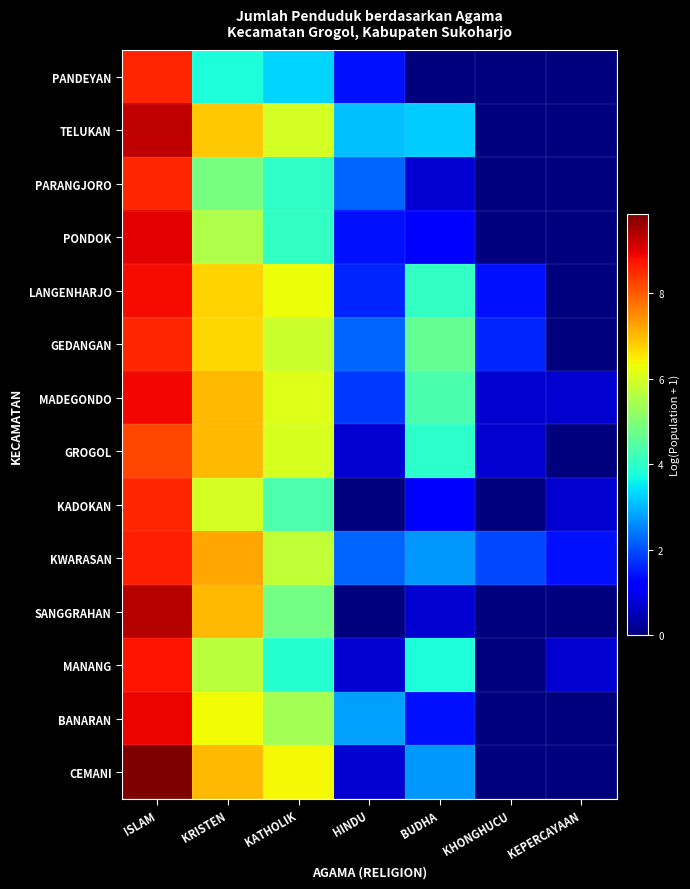

Reading right to left, extract all data points from this chart.

PANDEYAN: KEPERCAYAAN=0.0	KHONGHUCU=0.0	BUDHA=0.0	HINDU=1.4	KATHOLIK=3.3	KRISTEN=3.8	ISLAM=8.6
TELUKAN: KEPERCAYAAN=0.0	KHONGHUCU=0.0	BUDHA=3.2	HINDU=3.1	KATHOLIK=6.0	KRISTEN=6.9	ISLAM=9.3
PARANGJORO: KEPERCAYAAN=0.0	KHONGHUCU=0.0	BUDHA=0.7	HINDU=2.2	KATHOLIK=4.0	KRISTEN=4.9	ISLAM=8.6
PONDOK: KEPERCAYAAN=0.0	KHONGHUCU=0.0	BUDHA=1.1	HINDU=1.4	KATHOLIK=4.1	KRISTEN=5.5	ISLAM=9.0
LANGENHARJO: KEPERCAYAAN=0.0	KHONGHUCU=1.4	BUDHA=4.0	HINDU=1.6	KATHOLIK=6.3	KRISTEN=6.8	ISLAM=8.8
GEDANGAN: KEPERCAYAAN=0.0	KHONGHUCU=1.6	BUDHA=4.6	HINDU=2.2	KATHOLIK=5.9	KRISTEN=6.7	ISLAM=8.6
MADEGONDO: KEPERCAYAAN=0.7	KHONGHUCU=0.7	BUDHA=4.3	HINDU=1.8	KATHOLIK=6.1	KRISTEN=7.0	ISLAM=8.9
GROGOL: KEPERCAYAAN=0.0	KHONGHUCU=0.7	BUDHA=4.0	HINDU=0.7	KATHOLIK=6.0	KRISTEN=7.0	ISLAM=8.2
KADOKAN: KEPERCAYAAN=0.7	KHONGHUCU=0.0	BUDHA=1.1	HINDU=0.0	KATHOLIK=4.4	KRISTEN=6.0	ISLAM=8.6
KWARASAN: KEPERCAYAAN=1.4	KHONGHUCU=1.9	BUDHA=2.7	HINDU=2.2	KATHOLIK=5.7	KRISTEN=7.2	ISLAM=8.6
SANGGRAHAN: KEPERCAYAAN=0.0	KHONGHUCU=0.0	BUDHA=0.7	HINDU=0.0	KATHOLIK=4.8	KRISTEN=7.0	ISLAM=9.4
MANANG: KEPERCAYAAN=0.7	KHONGHUCU=0.0	BUDHA=3.8	HINDU=0.7	KATHOLIK=3.9	KRISTEN=5.7	ISLAM=8.8
BANARAN: KEPERCAYAAN=0.0	KHONGHUCU=0.0	BUDHA=1.4	HINDU=2.8	KATHOLIK=5.4	KRISTEN=6.3	ISLAM=8.9
CEMANI: KEPERCAYAAN=0.0	KHONGHUCU=0.0	BUDHA=2.7	HINDU=0.7	KATHOLIK=6.4	KRISTEN=7.0	ISLAM=9.9